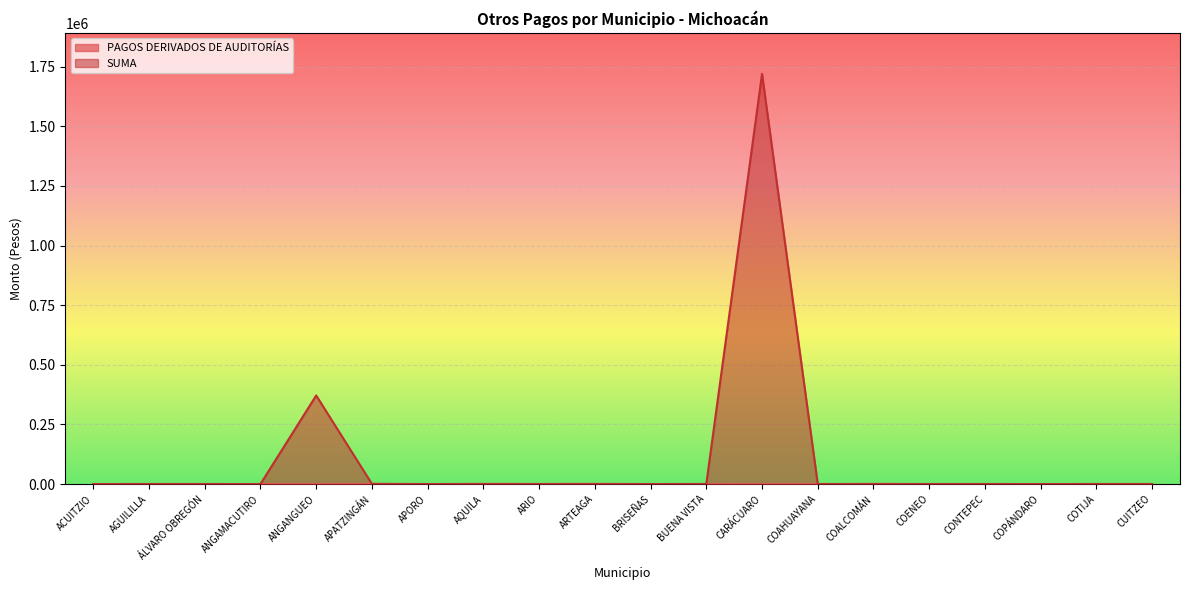

True or false: PAGOS DERIVADOS DE AUDITORÍAS and SUMA intersect in this chart.

False